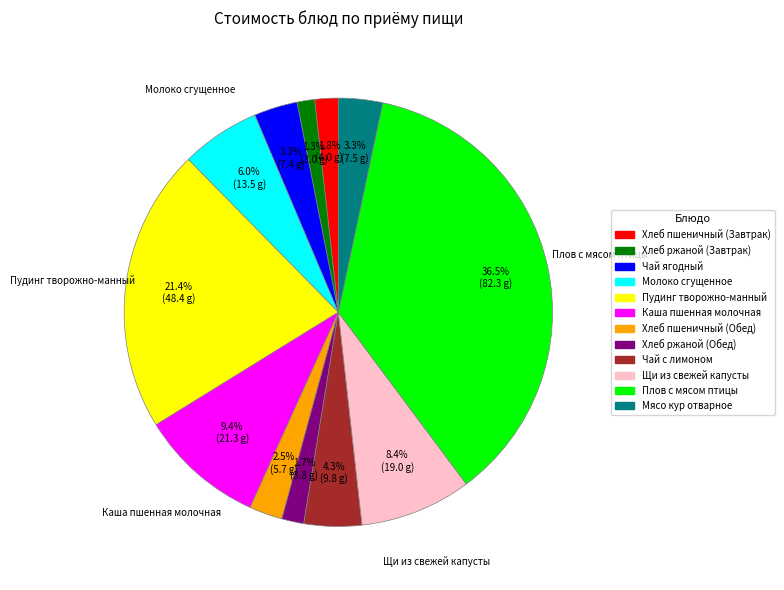

What is the largest slice in the pie chart?

Плов с мясом птицы